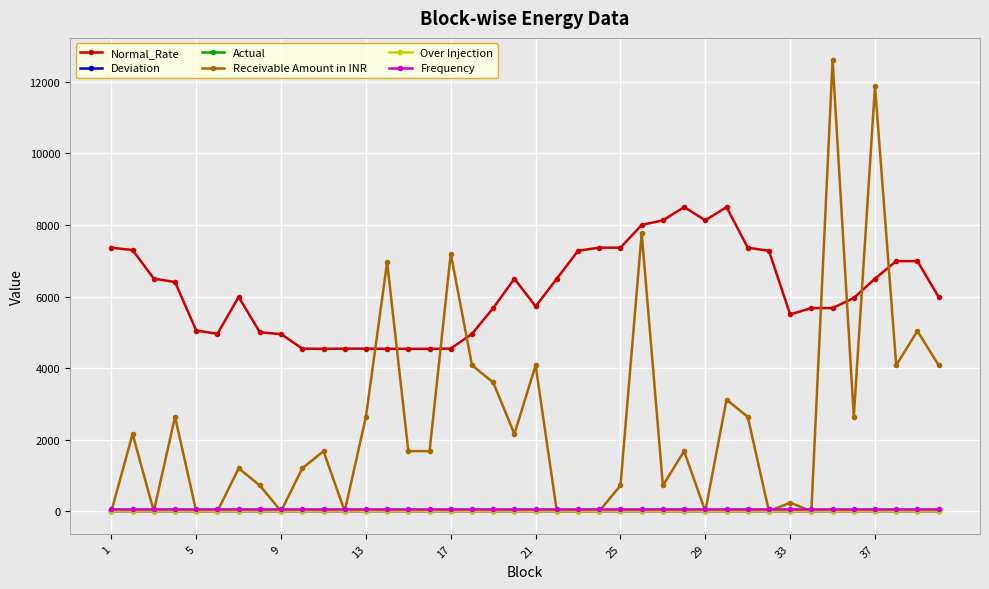

What is the difference between the maximum and second lowest values in the Deviation series?

1.5